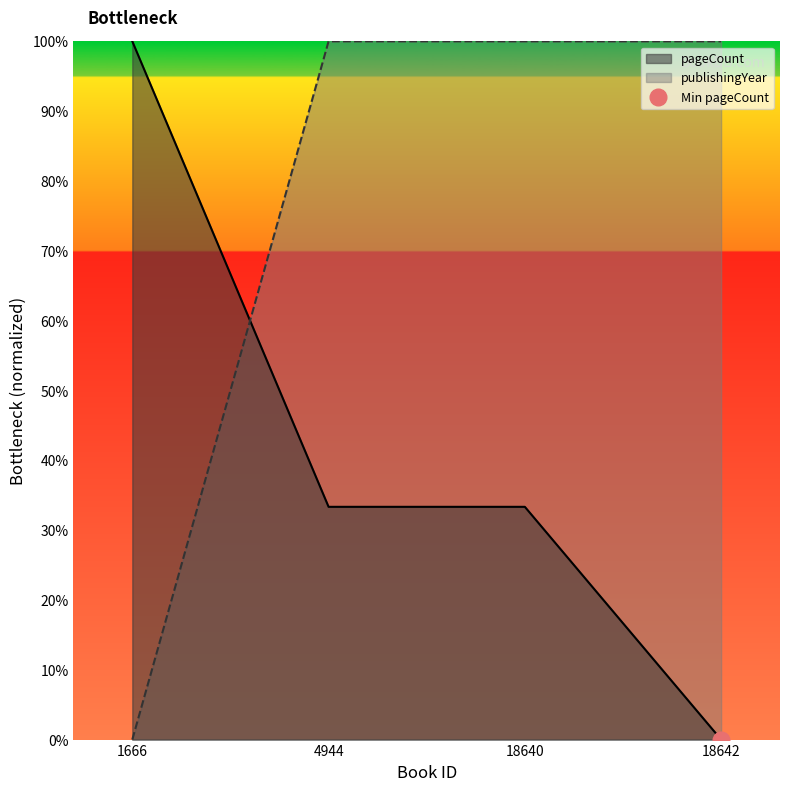

At 1666, list the series in order from largest to smallest.

pageCount, publishingYear